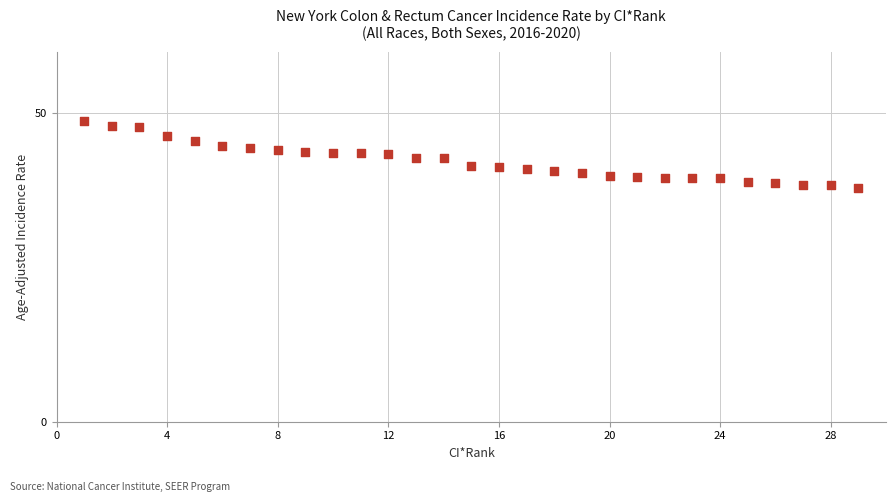

What is the range of Y values (max minus min)?

10.8